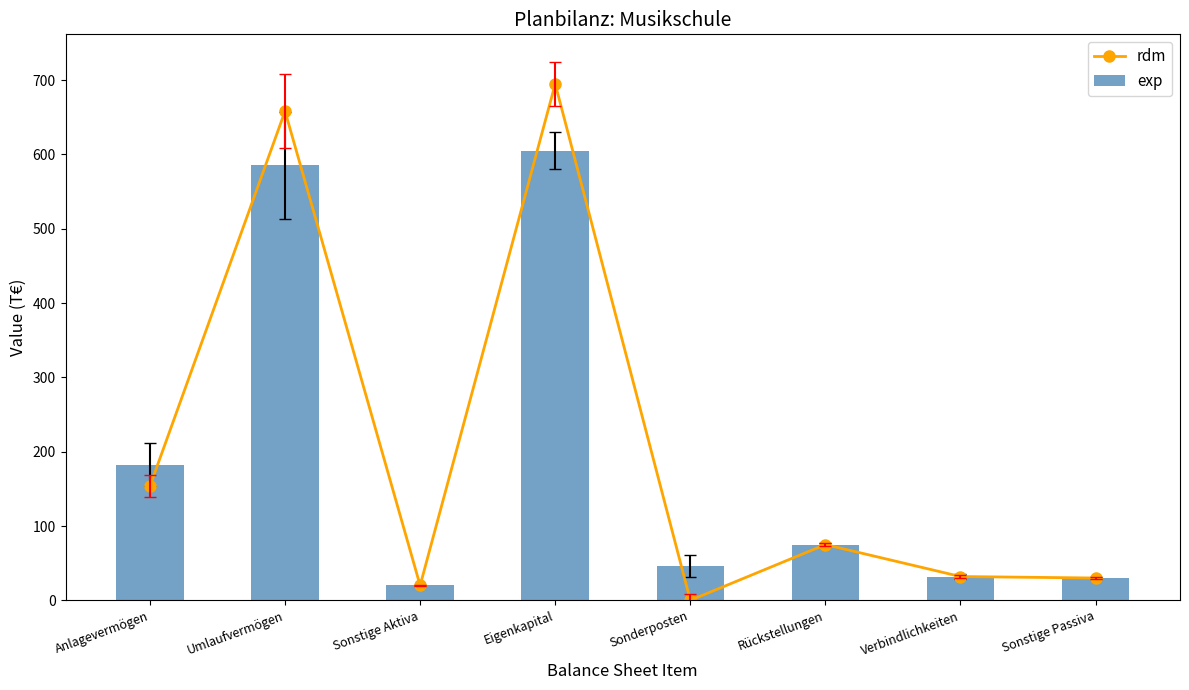

List the series in order of their overall mean, highest first.

rdm, exp